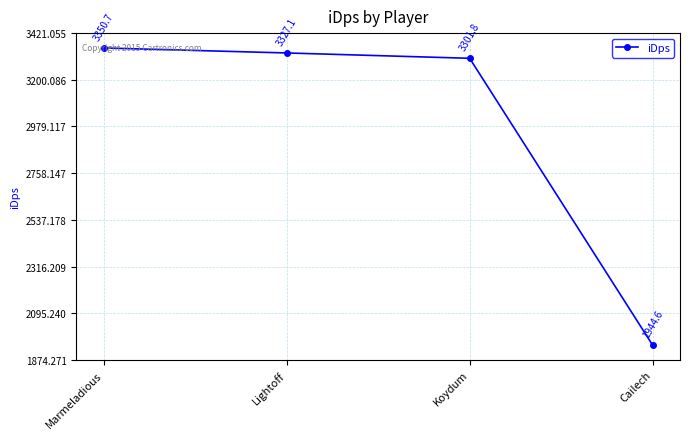

What is the smallest value displayed?

1944.6